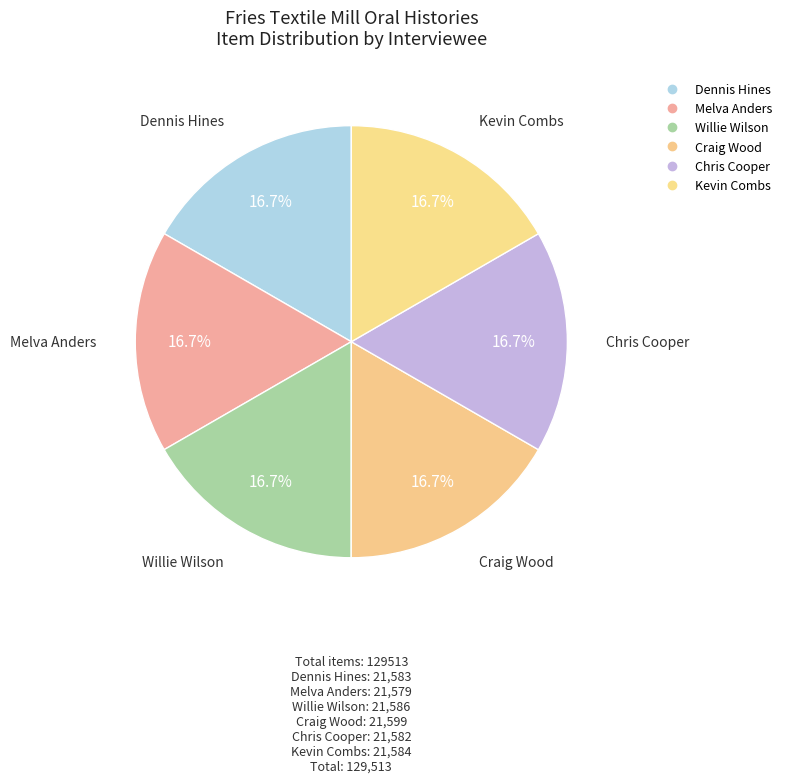

To the nearest percent, what is the average slice percentage?

17%